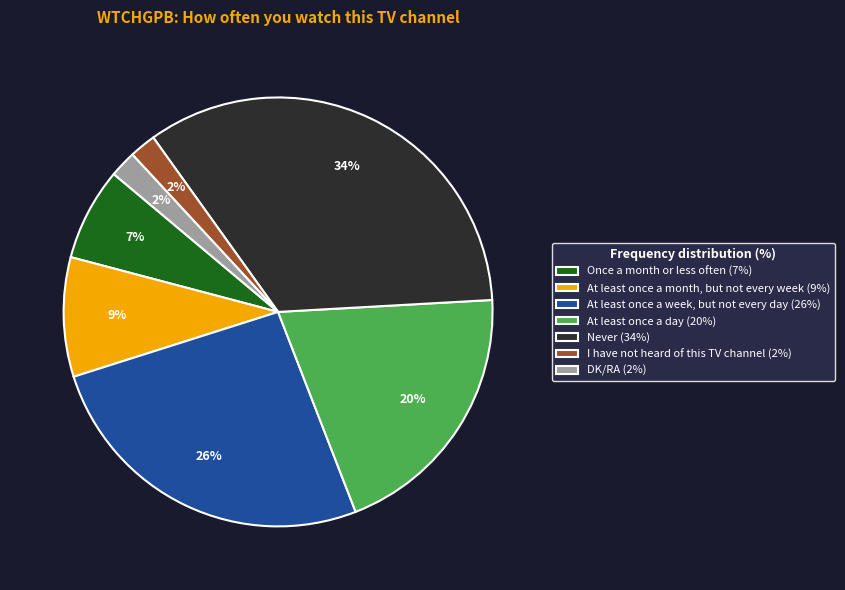

Combined, do Once a month or less often (7%) and I have not heard of this TV channel (2%) account for over 50%?

No